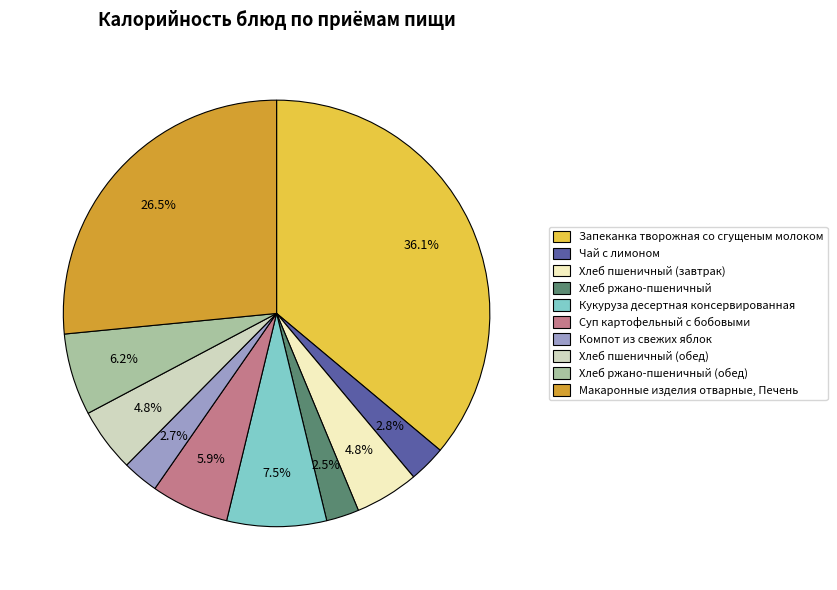

Does any single category account for the majority?

No